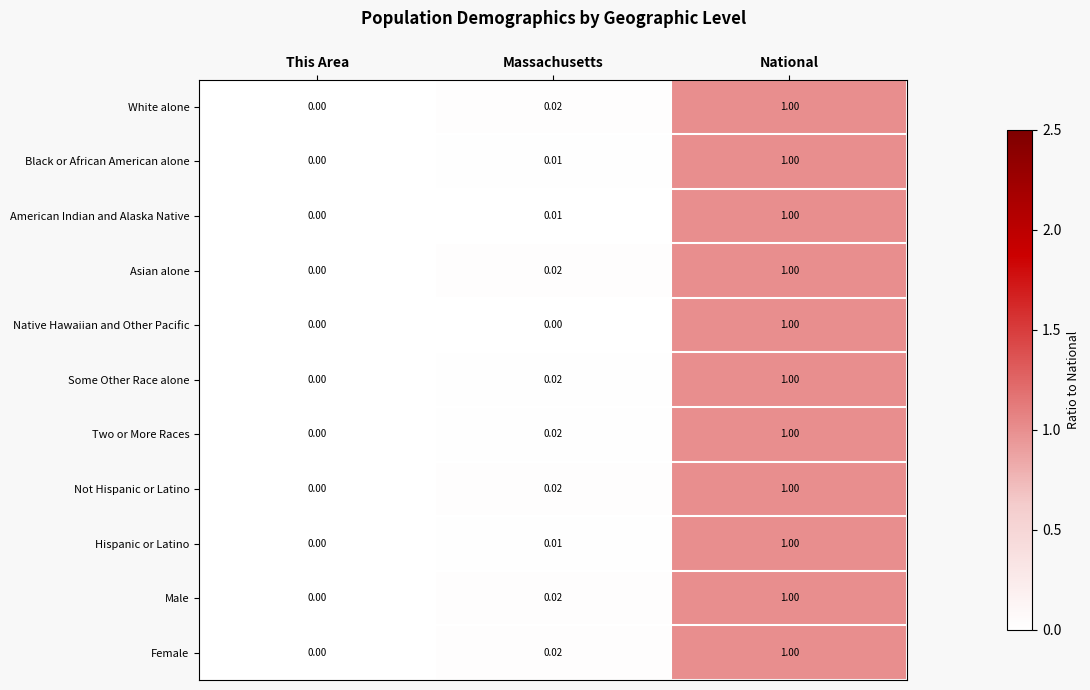

Is the value of American Indian and Alaska Native at This Area greater than the value of Not Hispanic or Latino at Massachusetts?

No